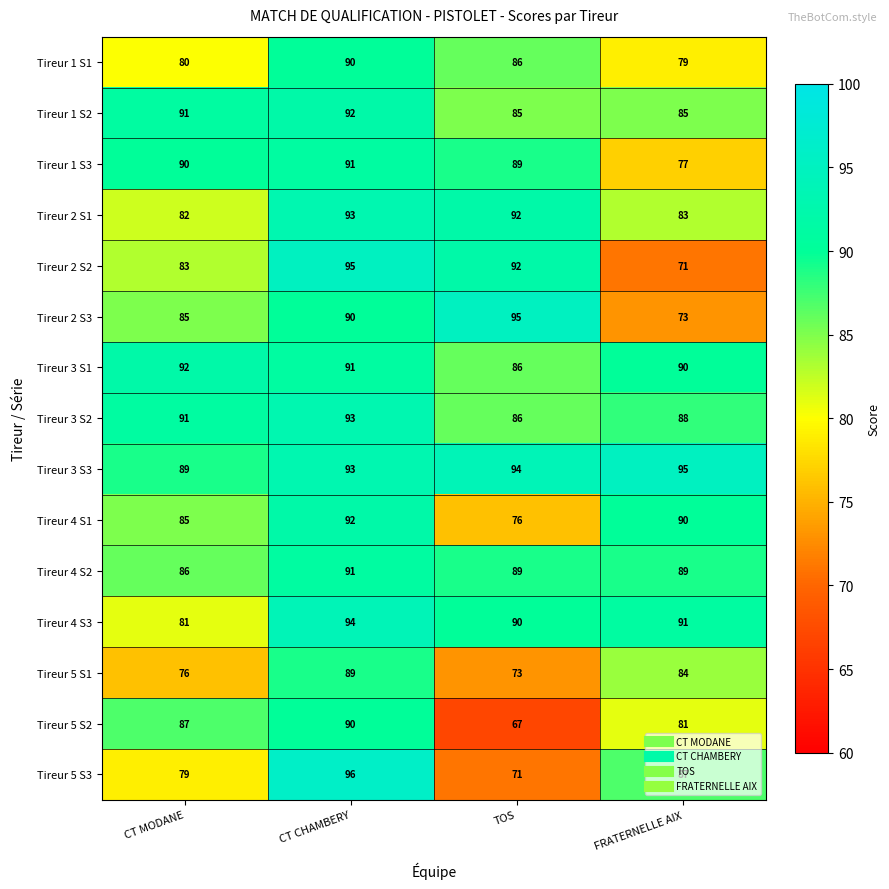

What is the sum of the Tireur 2 S2 values at TOS and FRATERNELLE AIX?

163